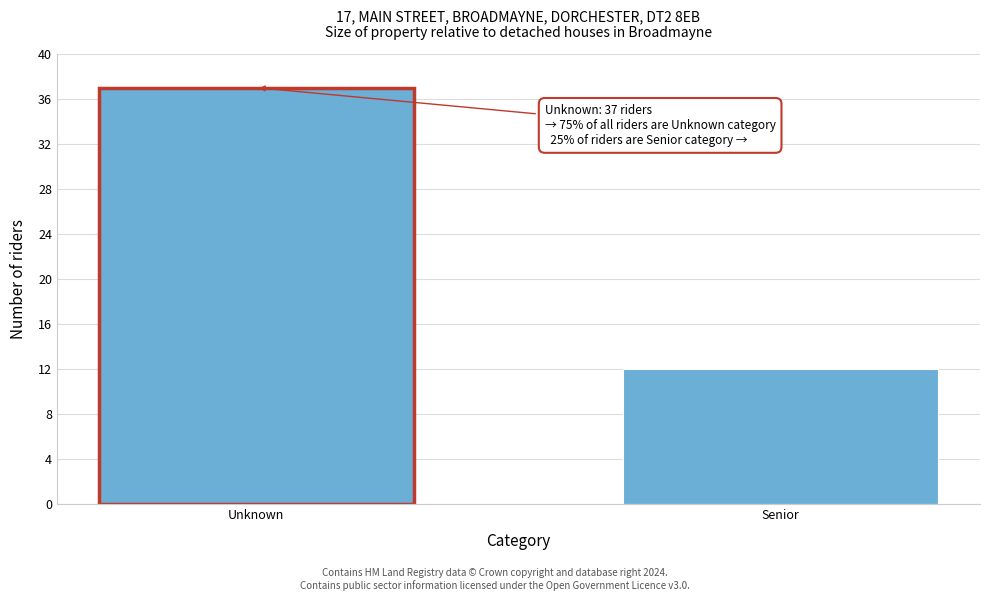

Reading left to right, extract all data points from this chart.

37	12